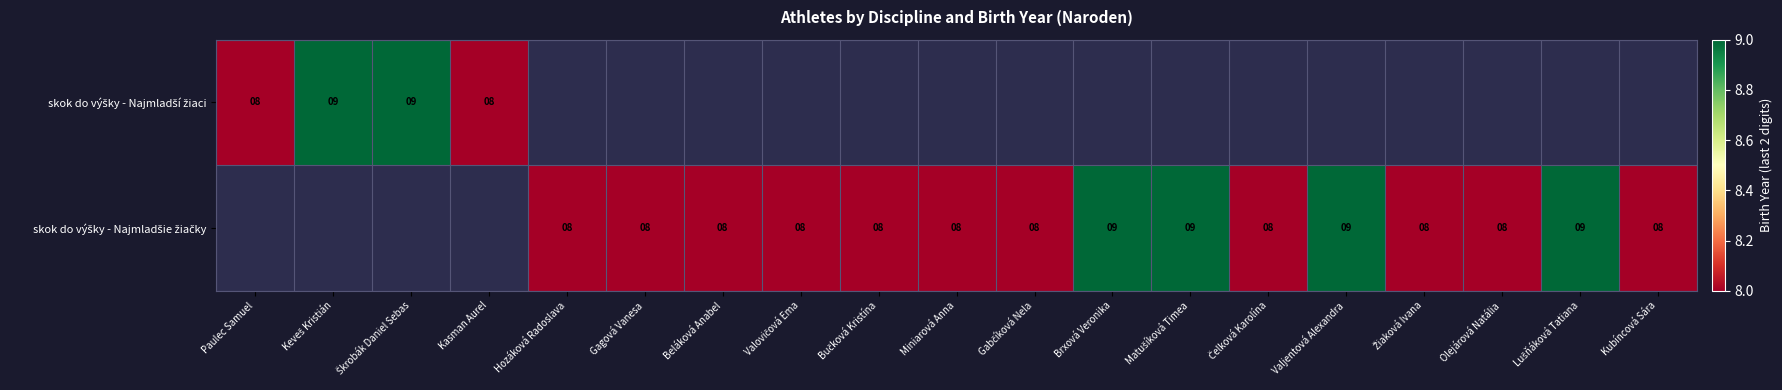

Which series has the largest range (max minus min)?

skok do výšky - Najmladší žiaci